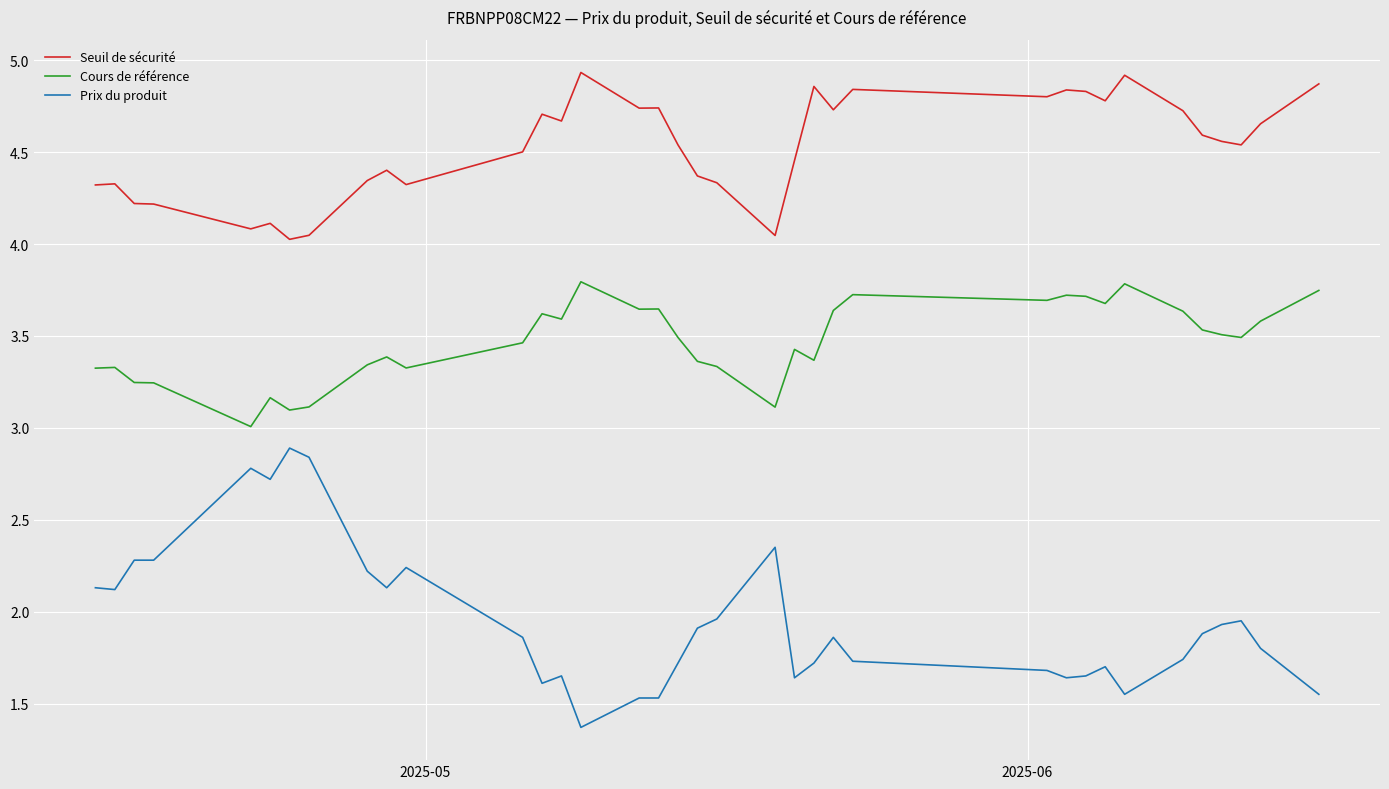

What is the smallest value displayed?

1.4